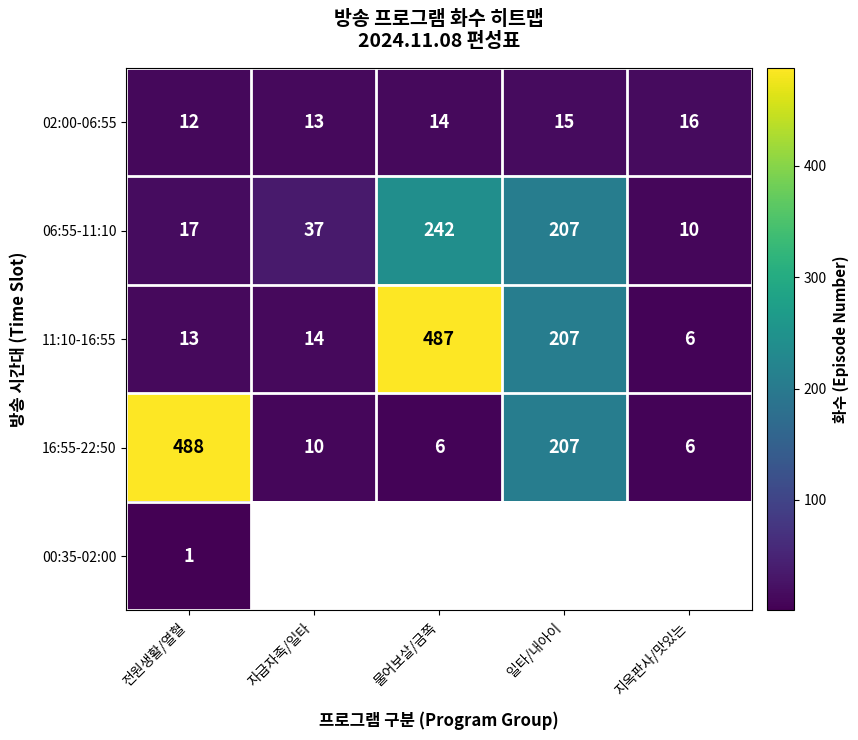

What is the average value of the 06:55-11:10 series?

103